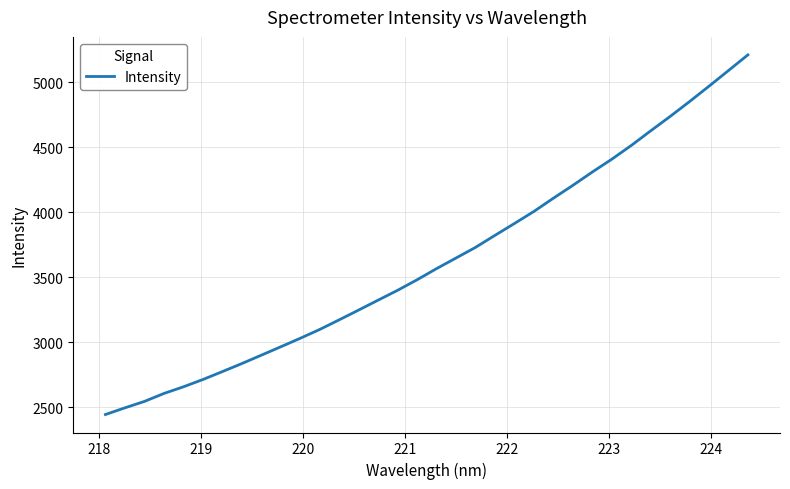

What is the smallest value displayed?

2442.4